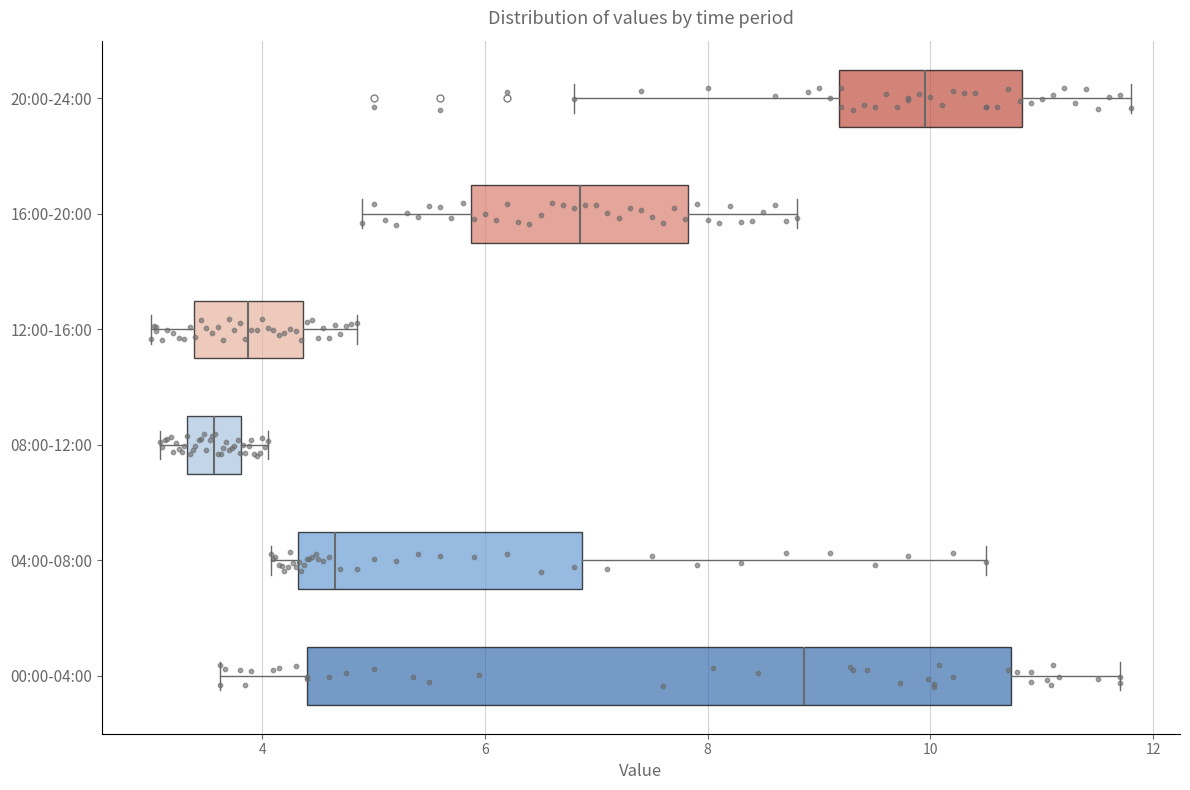

Which box's median line is the furthest to the left?

08:00-12:00